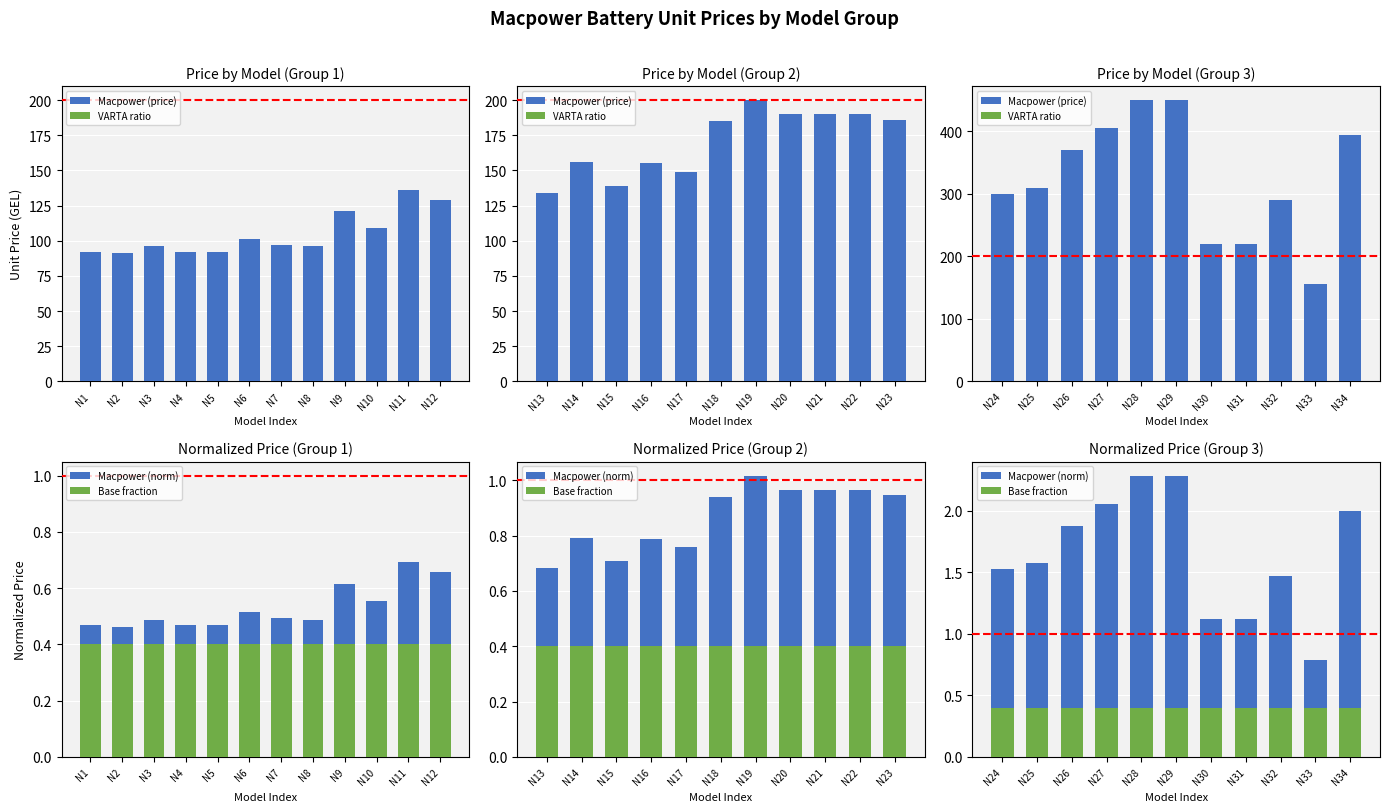

What is the difference between the maximum and minimum values in the Macpower (norm) series?

1.5